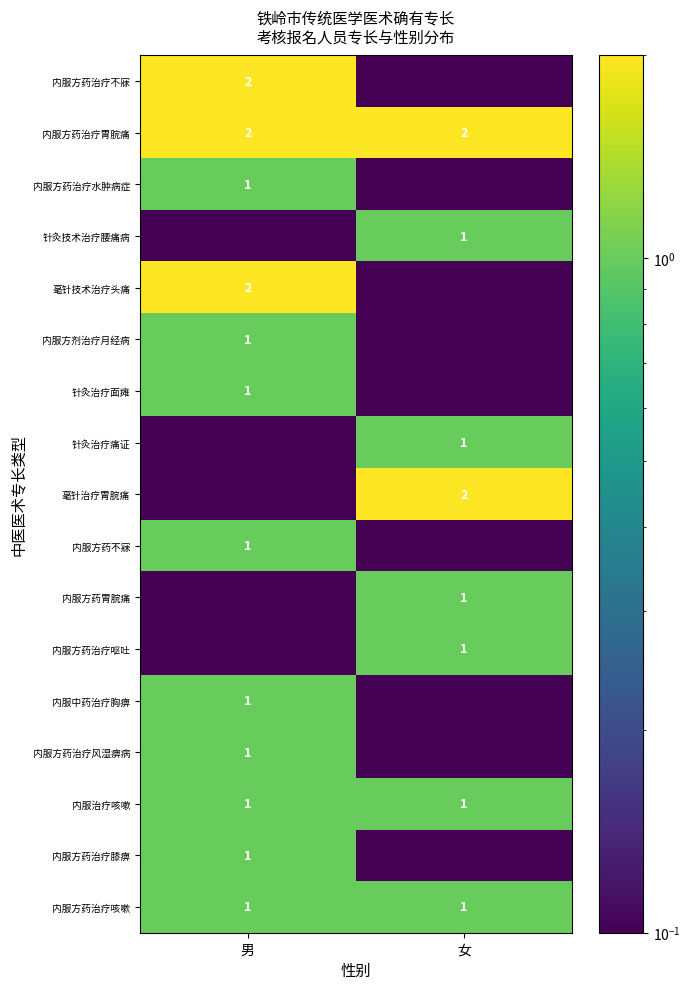

What is the lowest value of the 内服方药治疗胃脘痛 series?

2.0